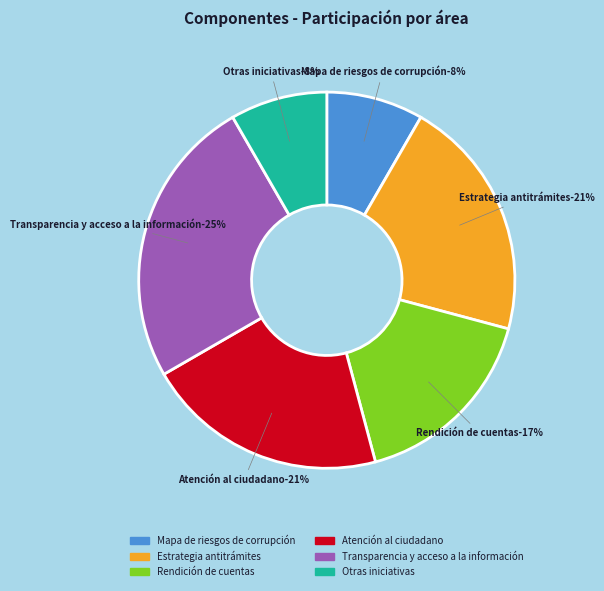

What is the ratio of the value at Otras iniciativas to the value at Mapa de riesgos de corrupción?

1.0